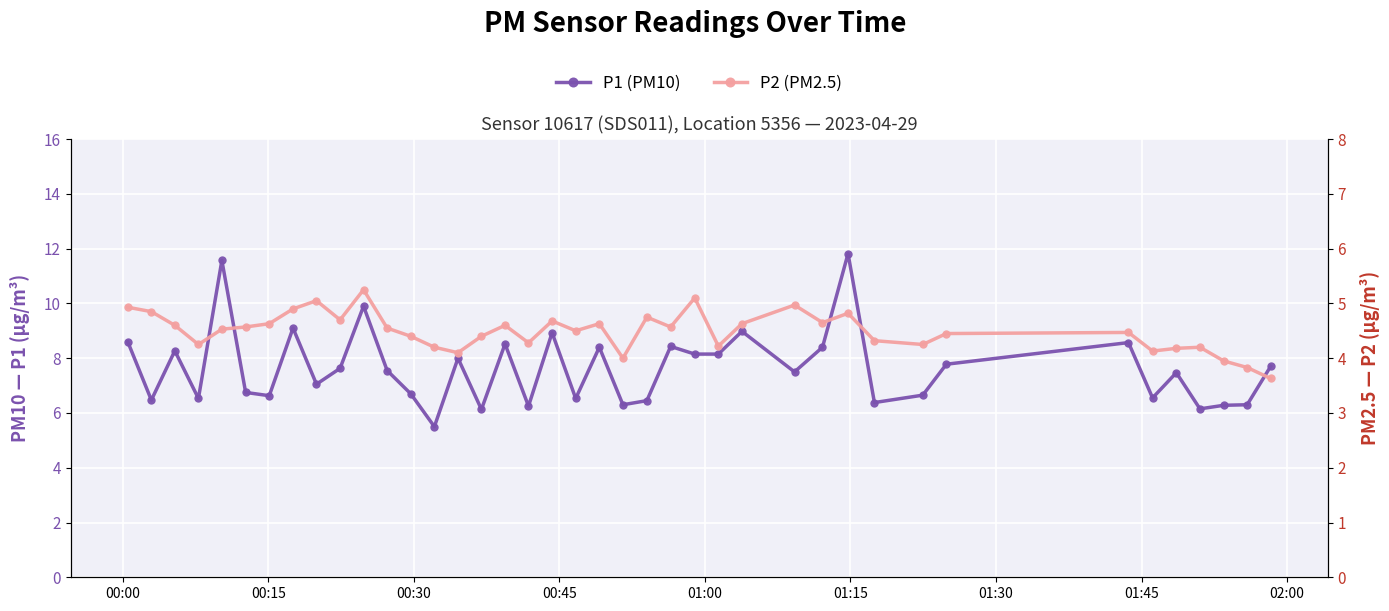

How many lines are shown in the chart?

2